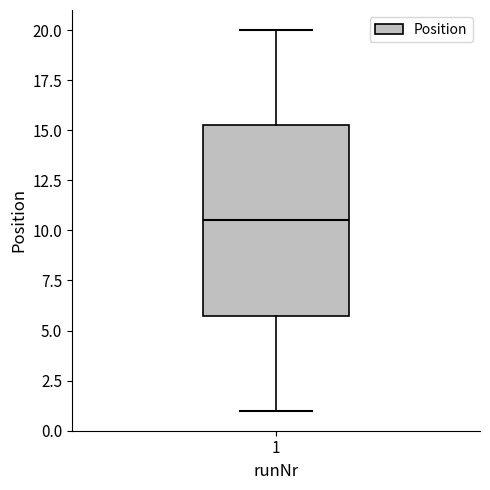

Where does the upper whisker of the box at x = 1 end on the y-axis? The values are not printed on the chart, so give them approximately, as read against the axis.

20.0